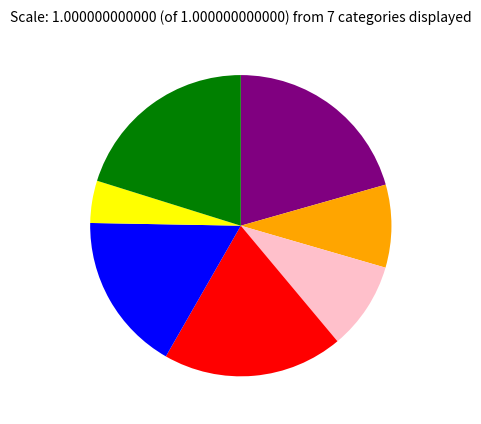

Does any single category account for the majority?

No